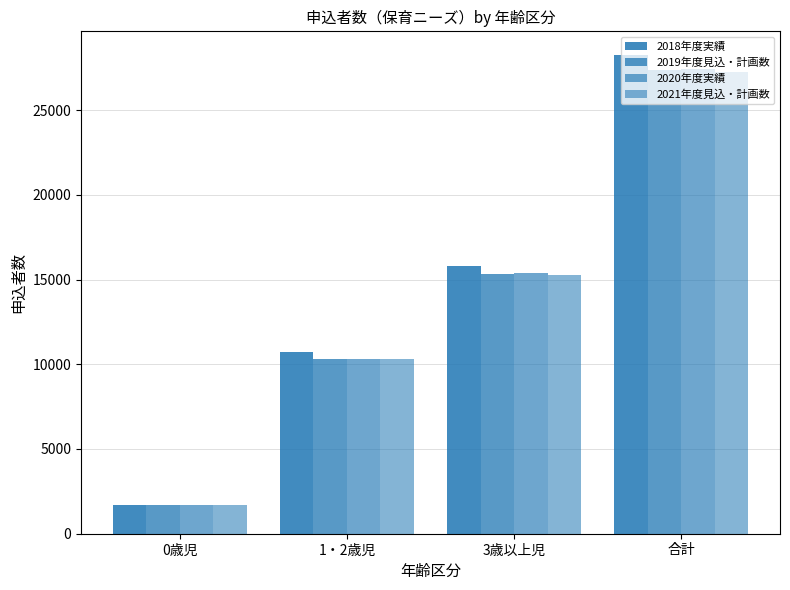

What is the label of the 4th bar from the right?

0歳児